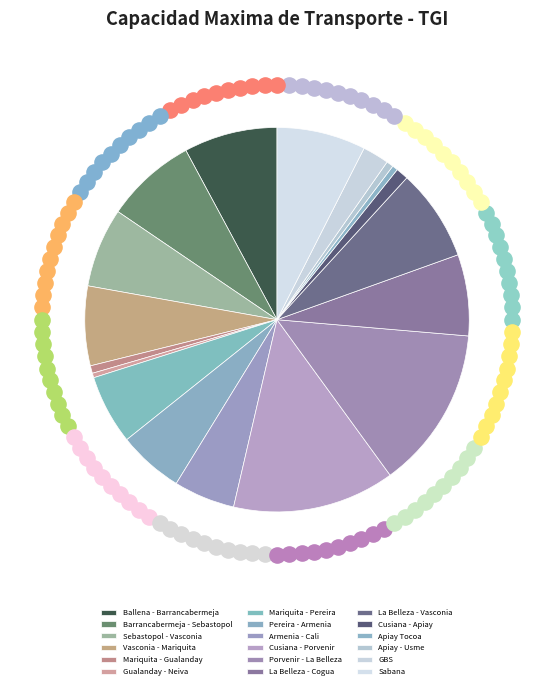

Is there any slice that represents more than half of the pie?

No